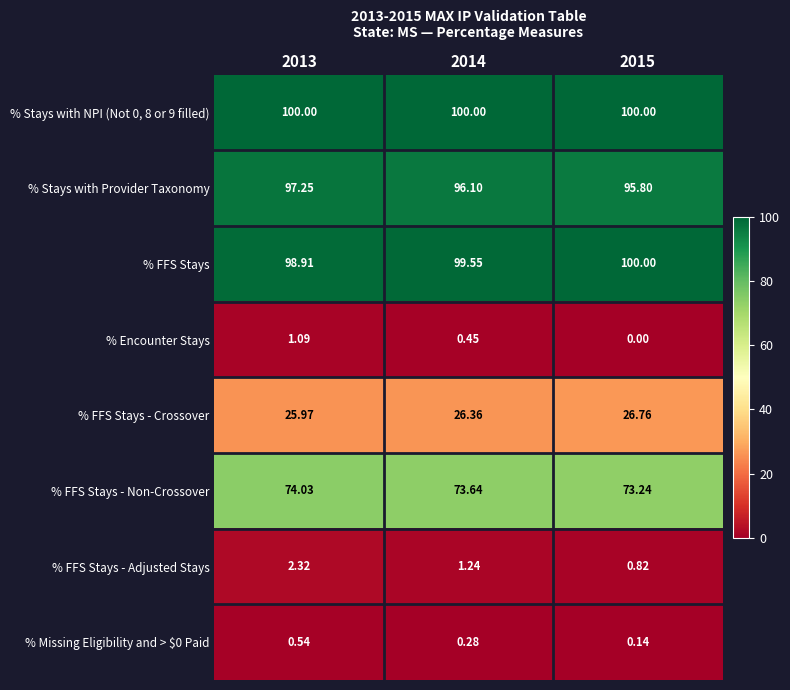

At which category is the sum across all series the highest?

2013